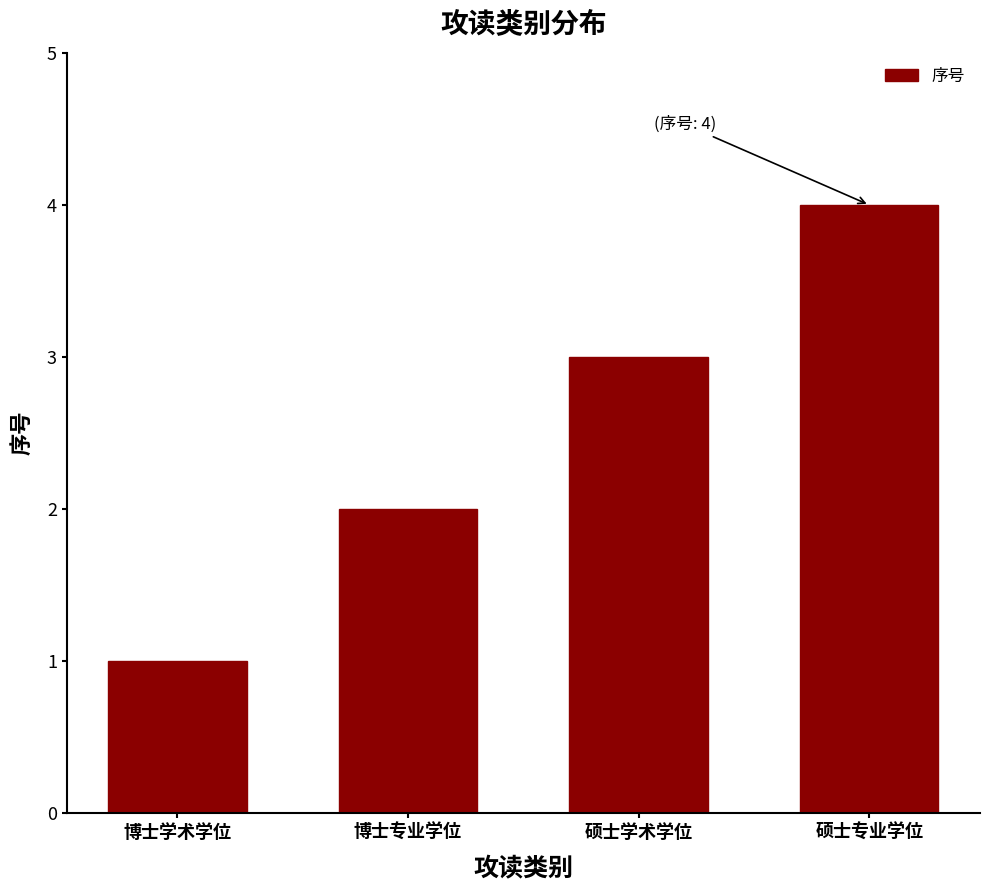

List the labels in order of value, smallest first.

博士学术学位, 博士专业学位, 硕士学术学位, 硕士专业学位